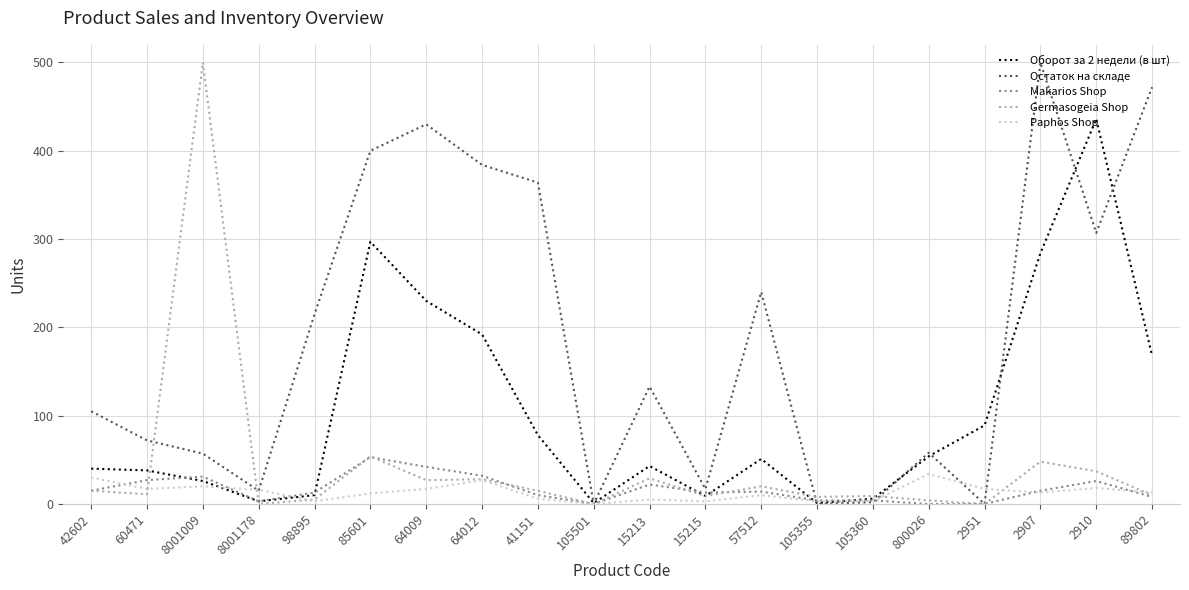

What is the sum of the Остаток на складе values at 85601 and 64012?

784